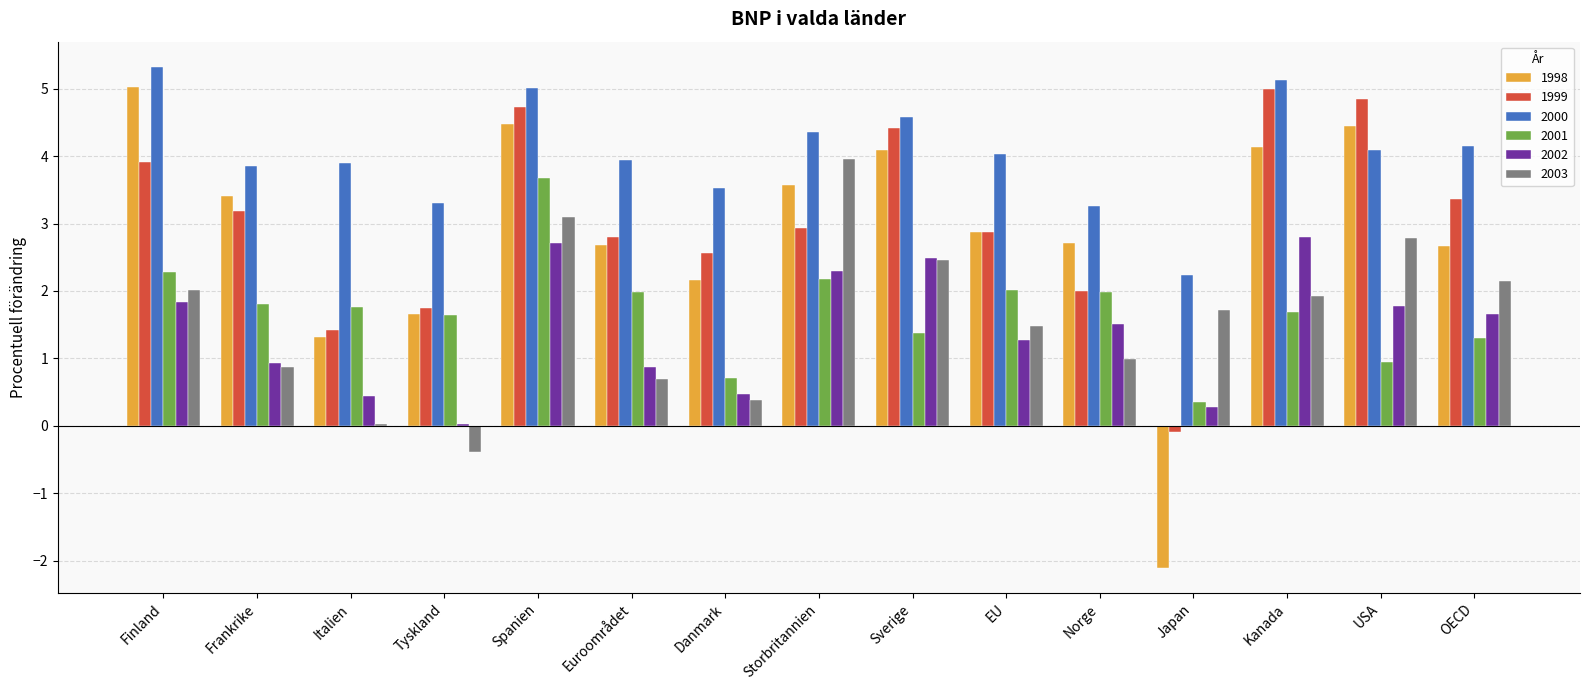

Which category has the highest value in the 1998 series?

Finland